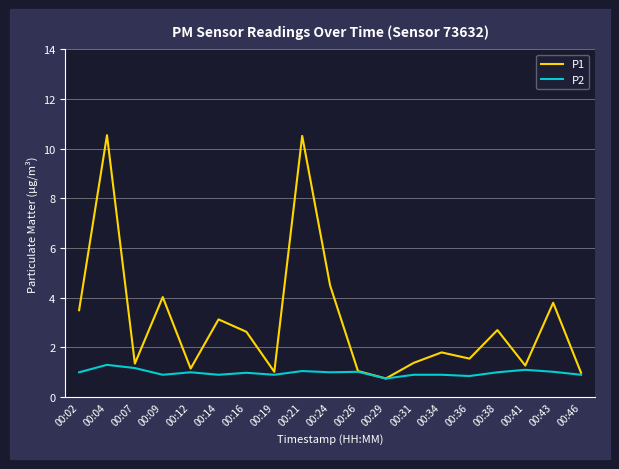

Rank the series by their maximum value, from highest to lowest.

P1, P2